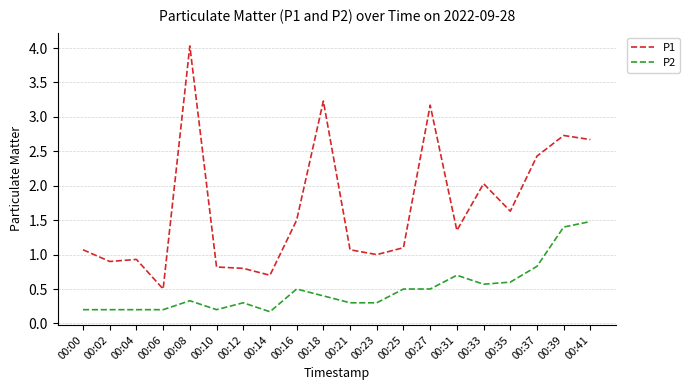

What is the maximum value shown in the chart?

4.0